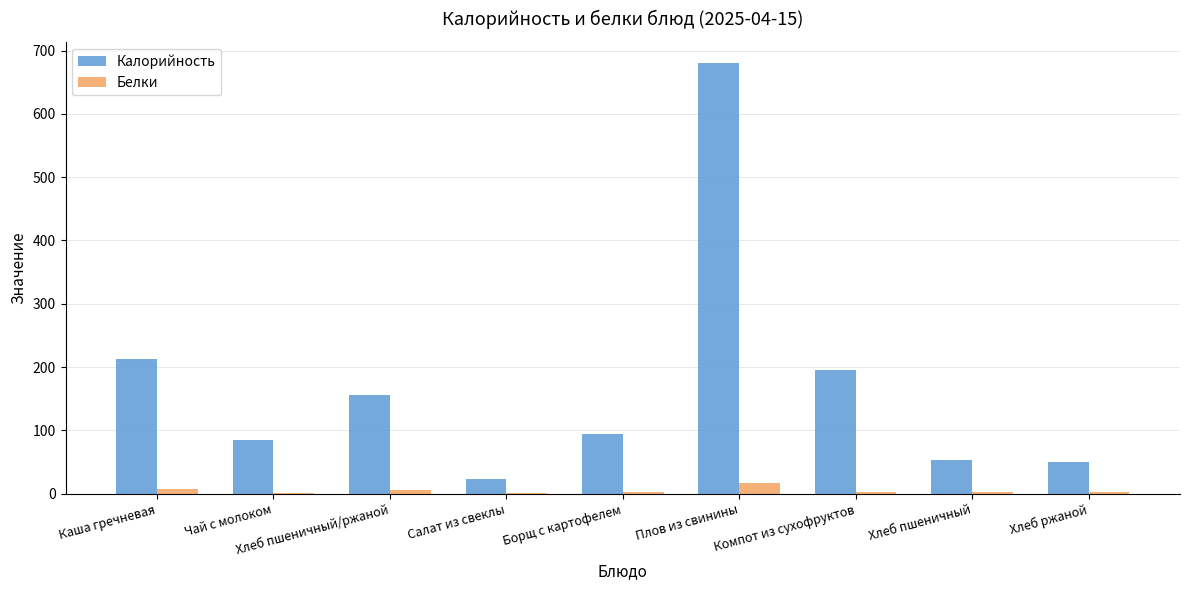

At which category is the sum across all series the highest?

Плов из свинины